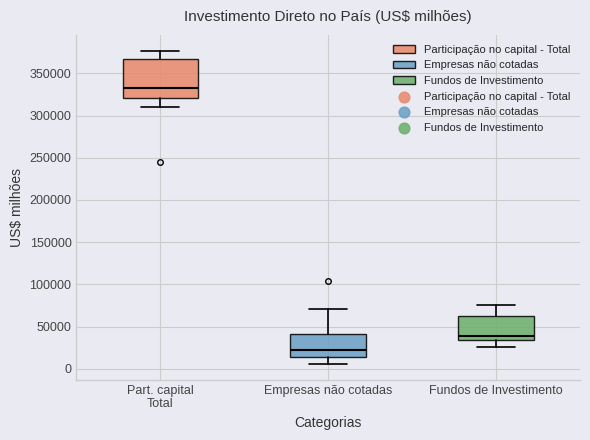

Which box is the tallest, from its lower edge to its upper edge?

Part. capital Total